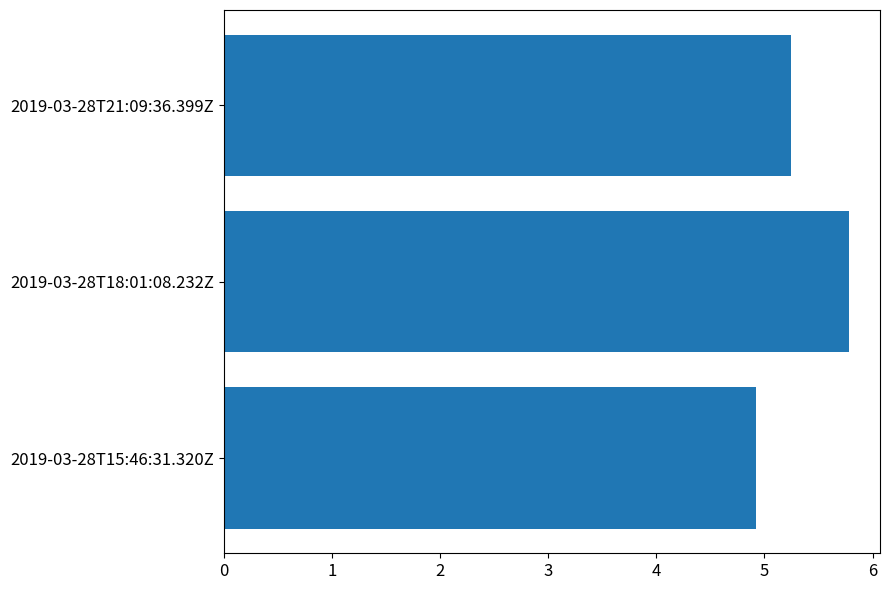

The chart shows a value of 5.2 at 2019-03-28T21:09:36.399Z. True or false?

True